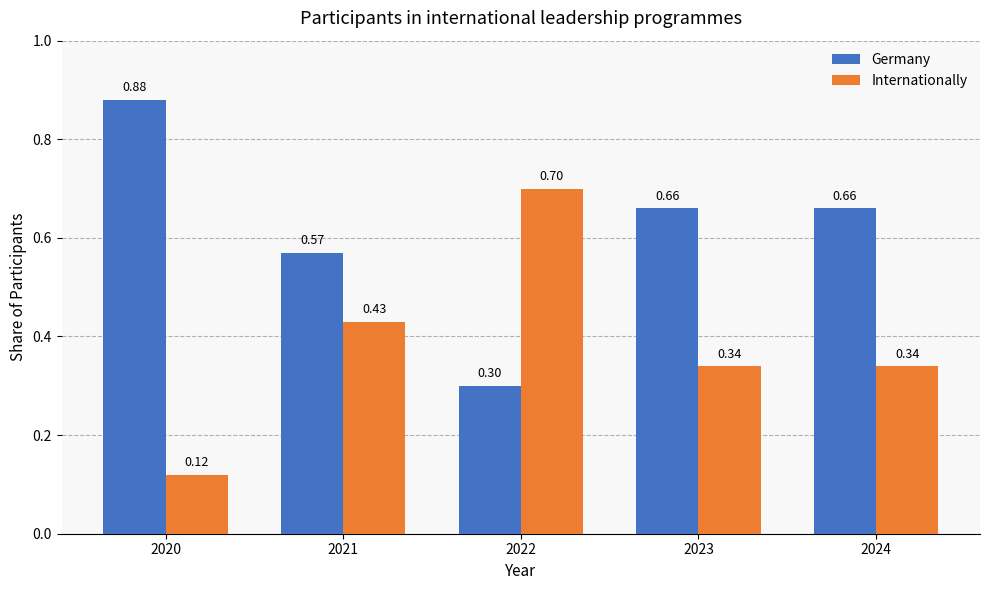

At how many categories does at least one series exceed 0?

5